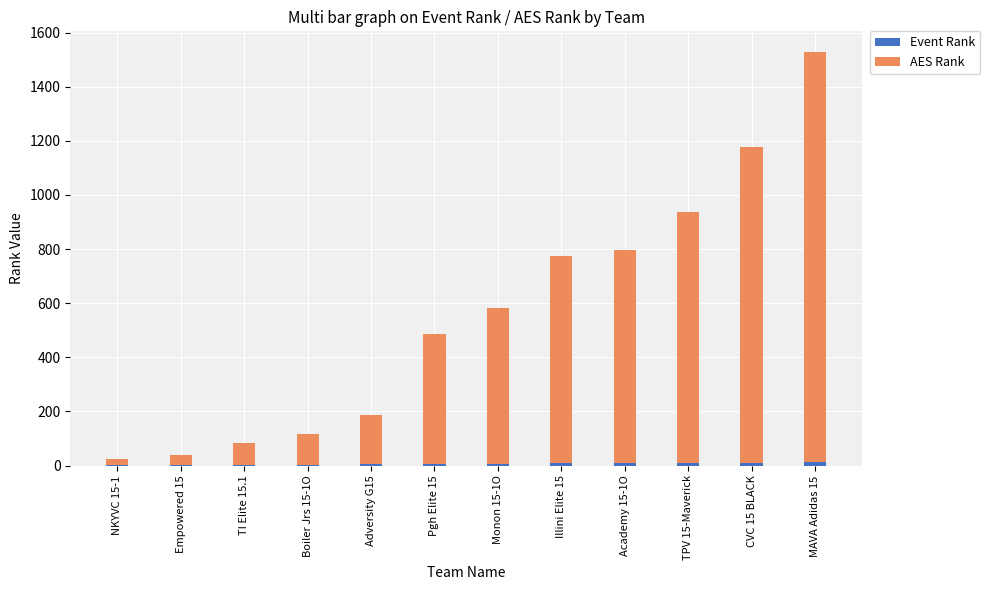

Are the bars horizontal?

No